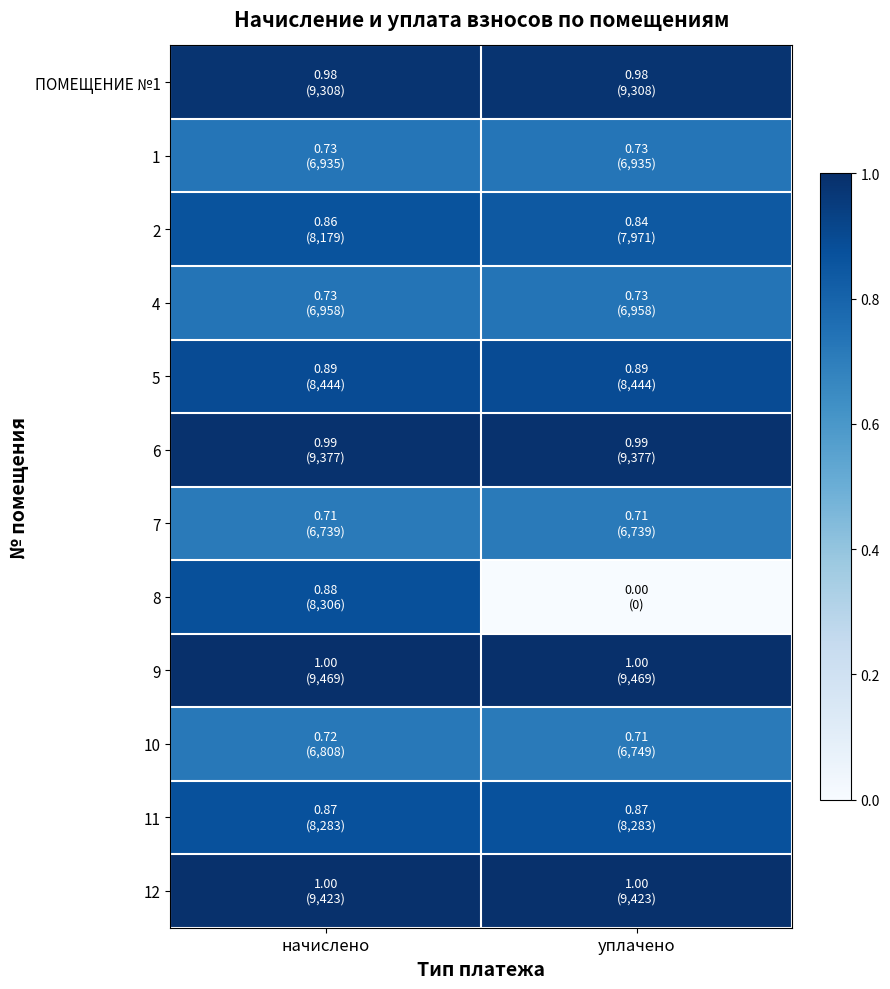

Reading left to right, list all the values displayed in this chart.

ПОМЕЩЕНИЕ №1: начислено=1.0	уплачено=1.0
1: начислено=0.7	уплачено=0.7
2: начислено=0.9	уплачено=0.8
4: начислено=0.7	уплачено=0.7
5: начислено=0.9	уплачено=0.9
6: начислено=1.0	уплачено=1.0
7: начислено=0.7	уплачено=0.7
8: начислено=0.9	уплачено=0.0
9: начислено=1.0	уплачено=1.0
10: начислено=0.7	уплачено=0.7
11: начислено=0.9	уплачено=0.9
12: начислено=1.0	уплачено=1.0